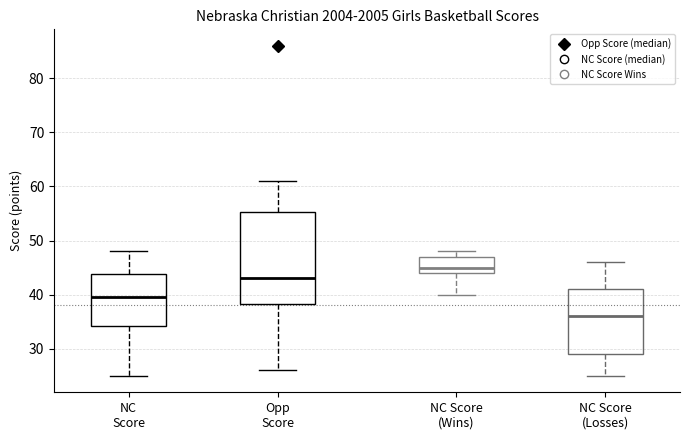

Reading left to right, transcribe this box plot: for each box, give where its median line is, the range the box spans, and where its two whiskers end, as read against the y-axis. The values are not printed on the chart, so give them approximately, as read against the axis.

NC Score: median 40, box 34 to 44, whiskers 25 to 48
Opp Score: median 43, box 38 to 55, whiskers 26 to 61
NC Score (Wins): median 45, box 44 to 47, whiskers 40 to 48
NC Score (Losses): median 36, box 29 to 41, whiskers 25 to 46